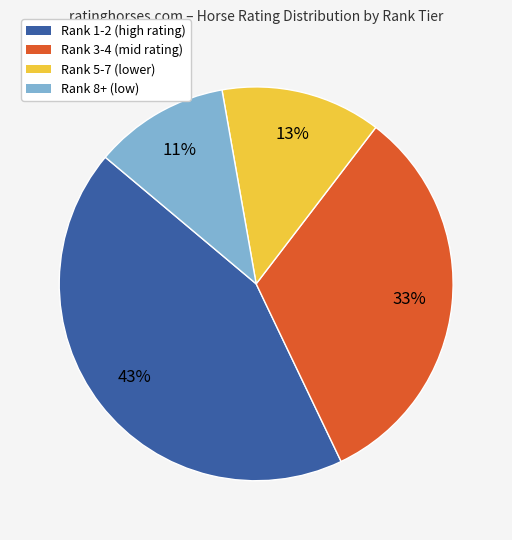

Does any single category account for the majority?

No